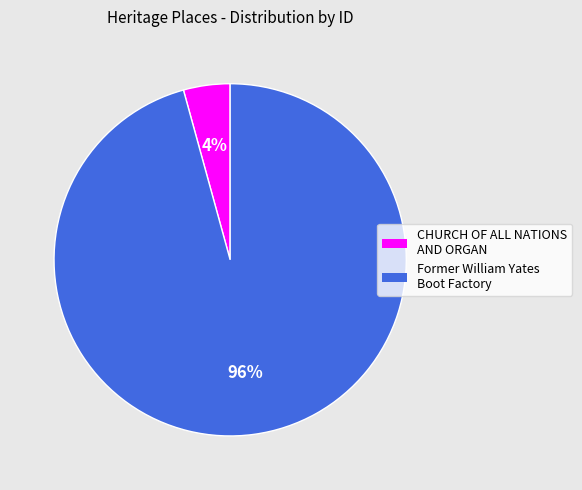

Between CHURCH OF ALL NATIONS AND ORGAN and Former William Yates Boot Factory, which is larger?

Former William Yates Boot Factory